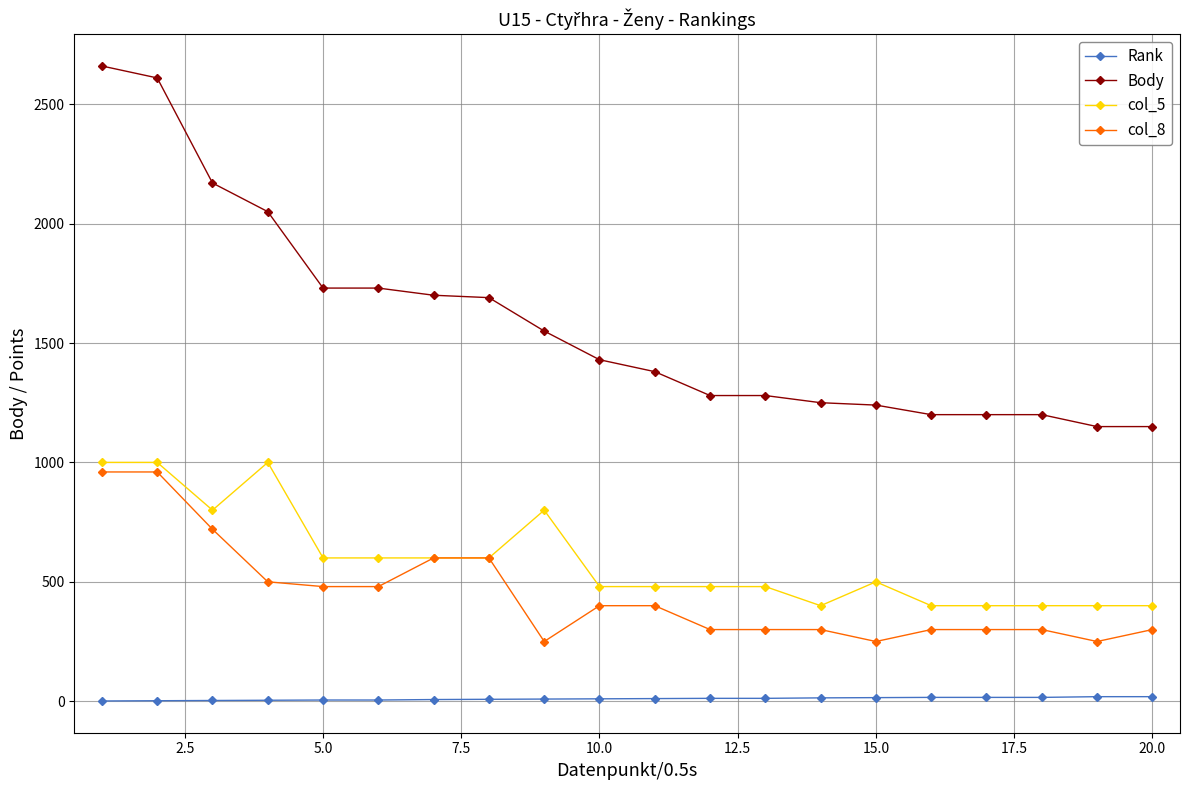

True or false: Rank and Body cross at least once.

False